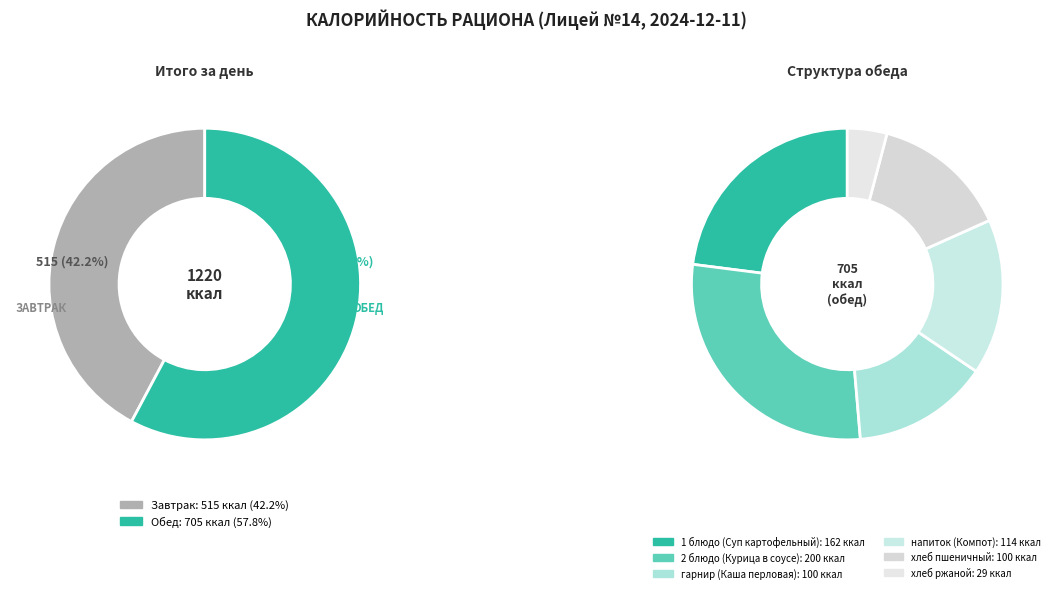

To the nearest percent, what percentage of the pie is Завтрак?

42%